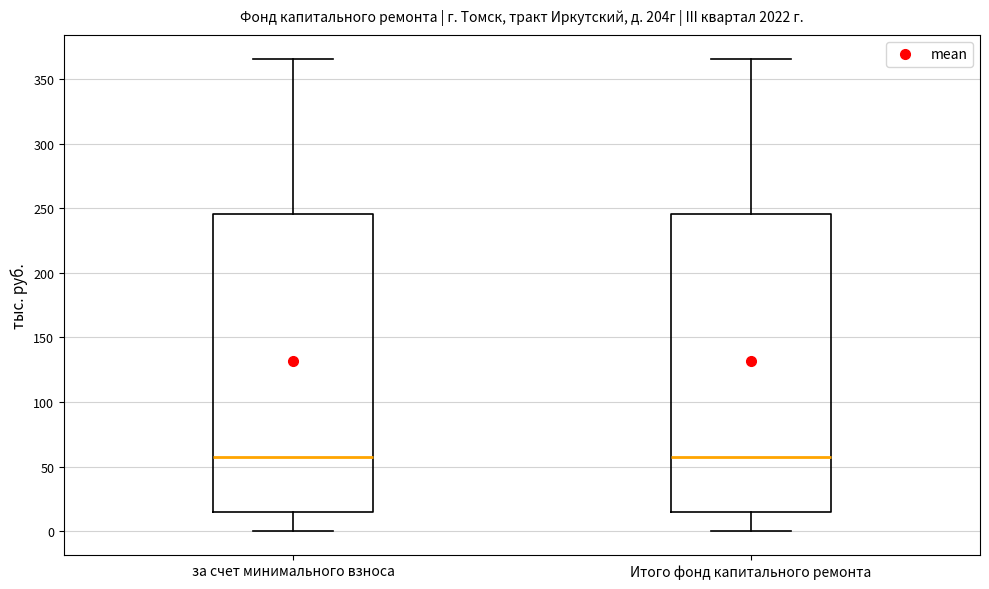

Where does the lower whisker of the box for за счет минимального взноса end on the y-axis? The values are not printed on the chart, so give them approximately, as read against the axis.

0